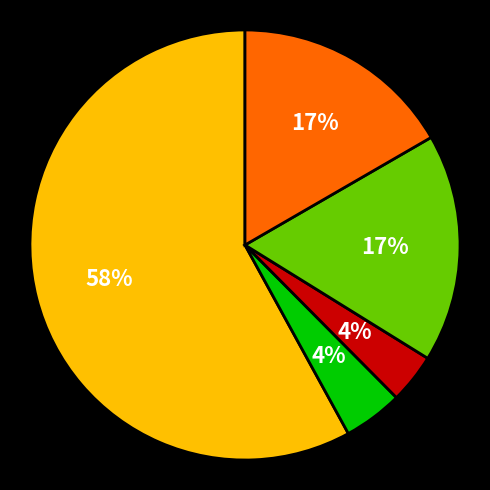

Is there any slice that represents more than half of the pie?

Yes